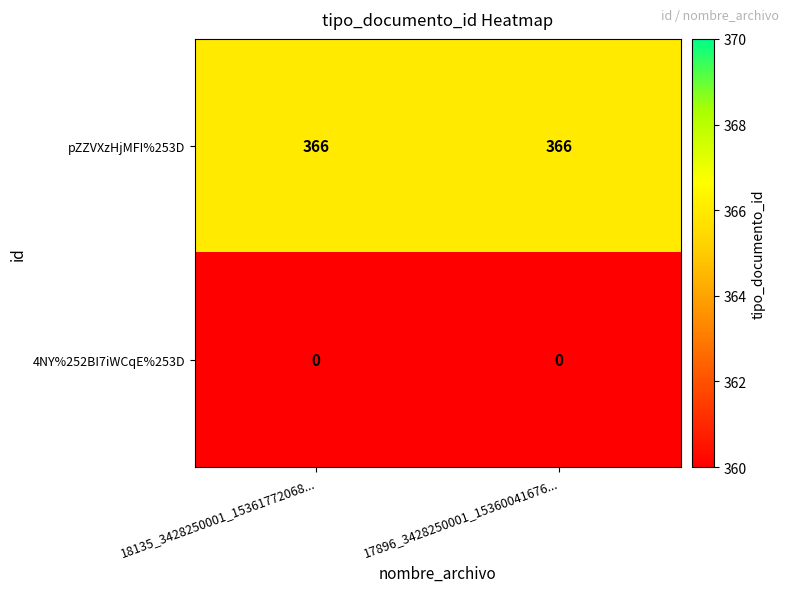

What value does the pZZVXzHjMFI%253D series have at 18135_3428250001_15361772068...?

366